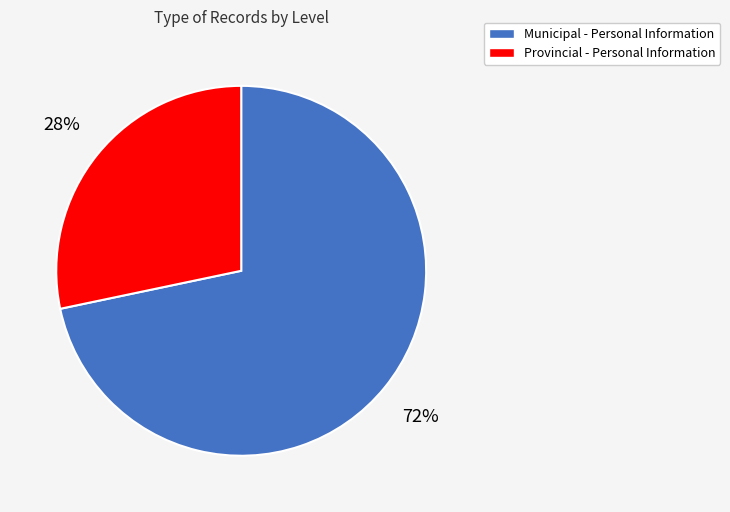

To the nearest percent, what is the combined percentage of Municipal and Provincial?

100%